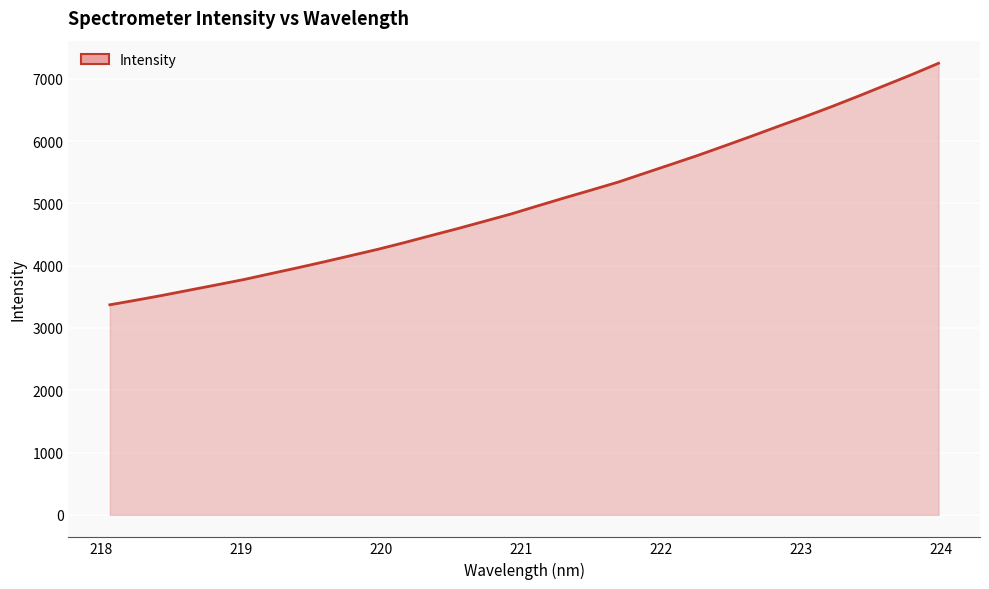

What is the smallest value displayed?

3372.7